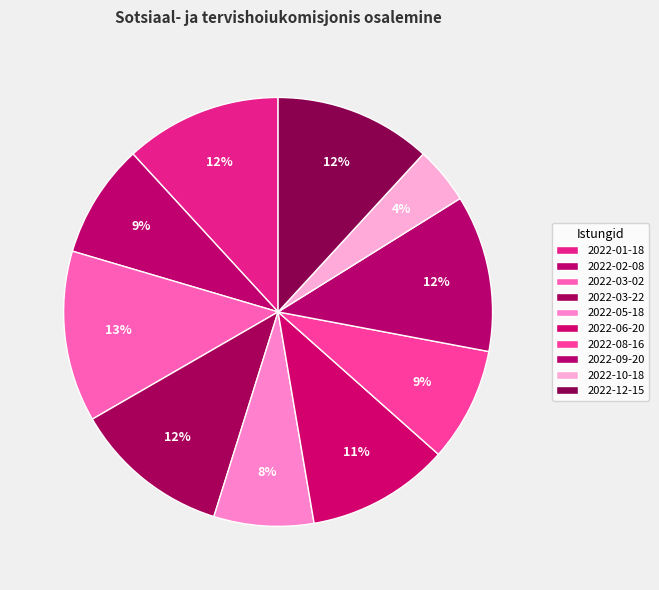

Count the number of slices in the pie.

10